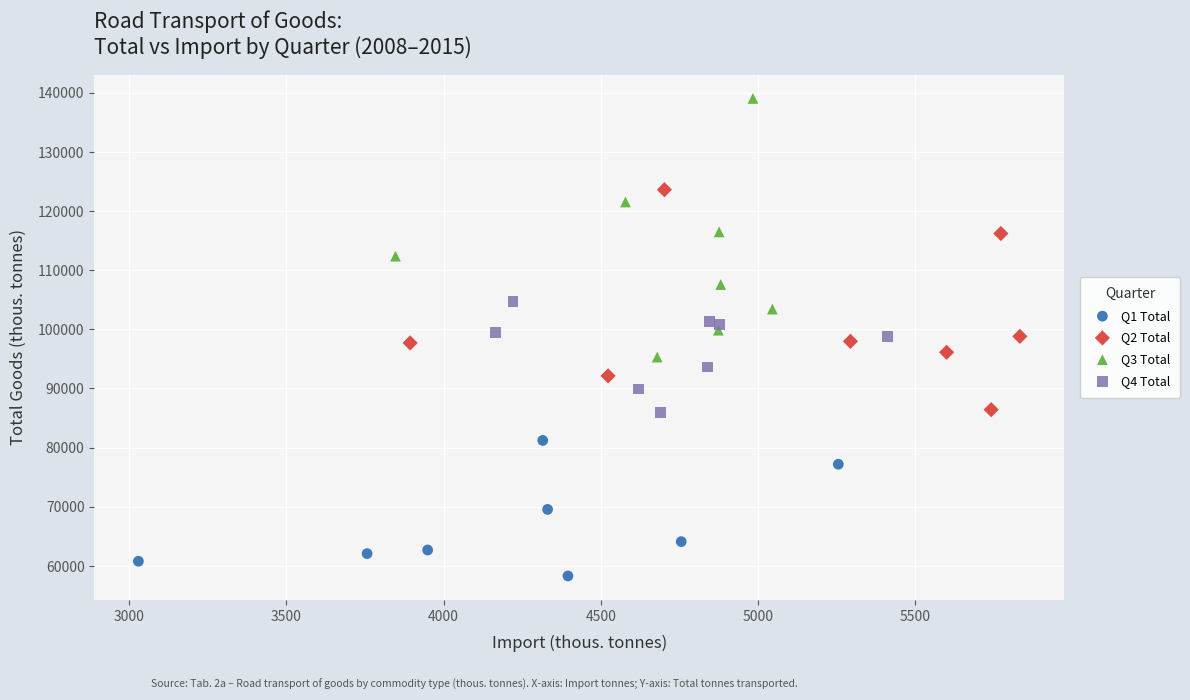

Which series reaches the maximum Y coordinate?

Q3 Total